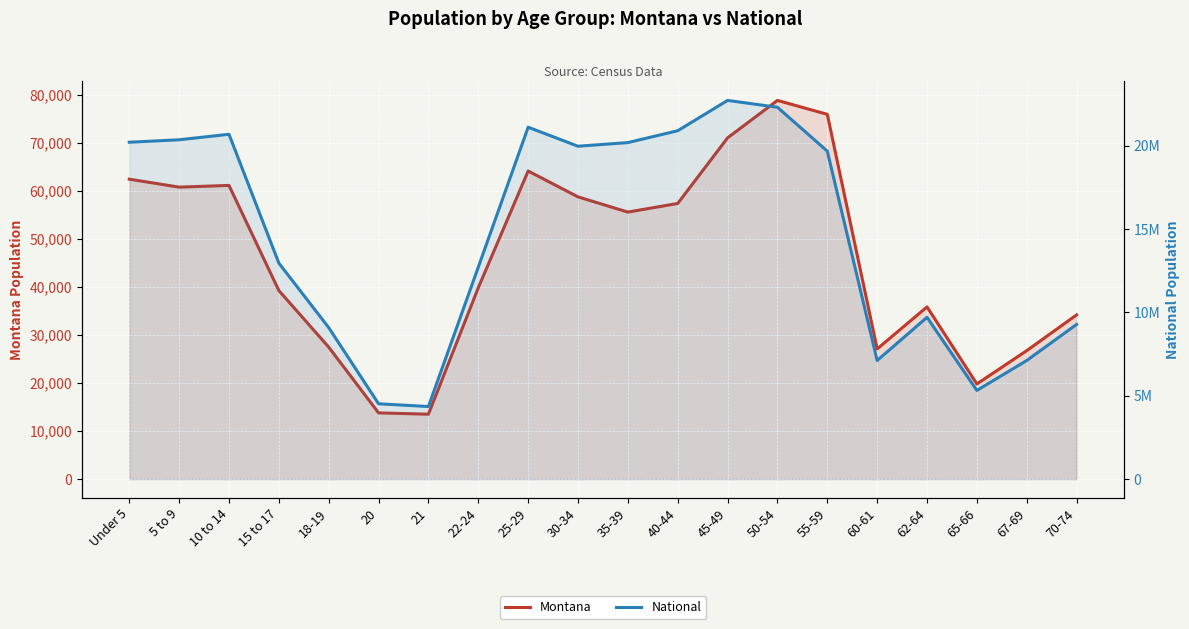

What is the spread (max minus min) of values at 40-44?

20833594